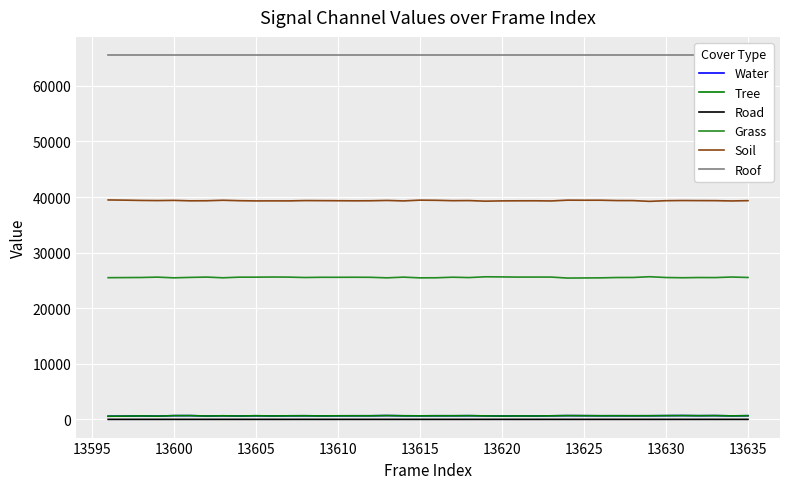

What is the lowest value of the Grass series?

25422